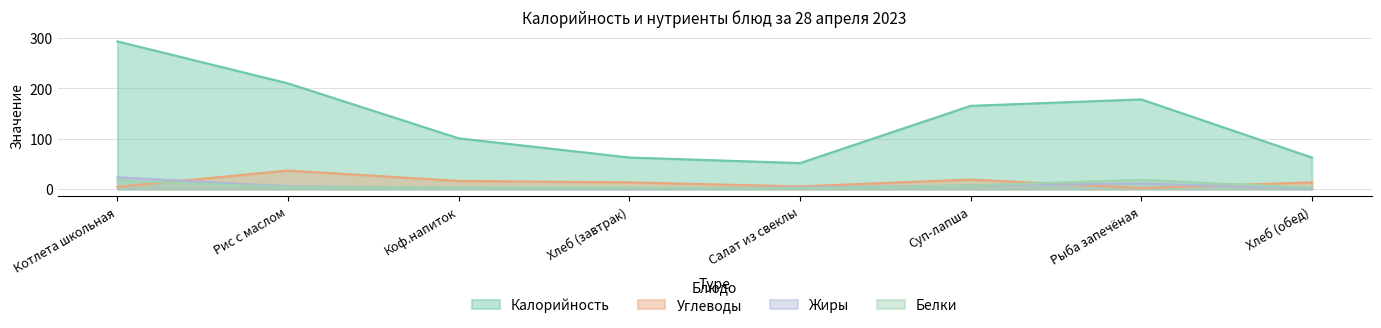

At which label is Углеводы closest to 19?

Суп-лапша